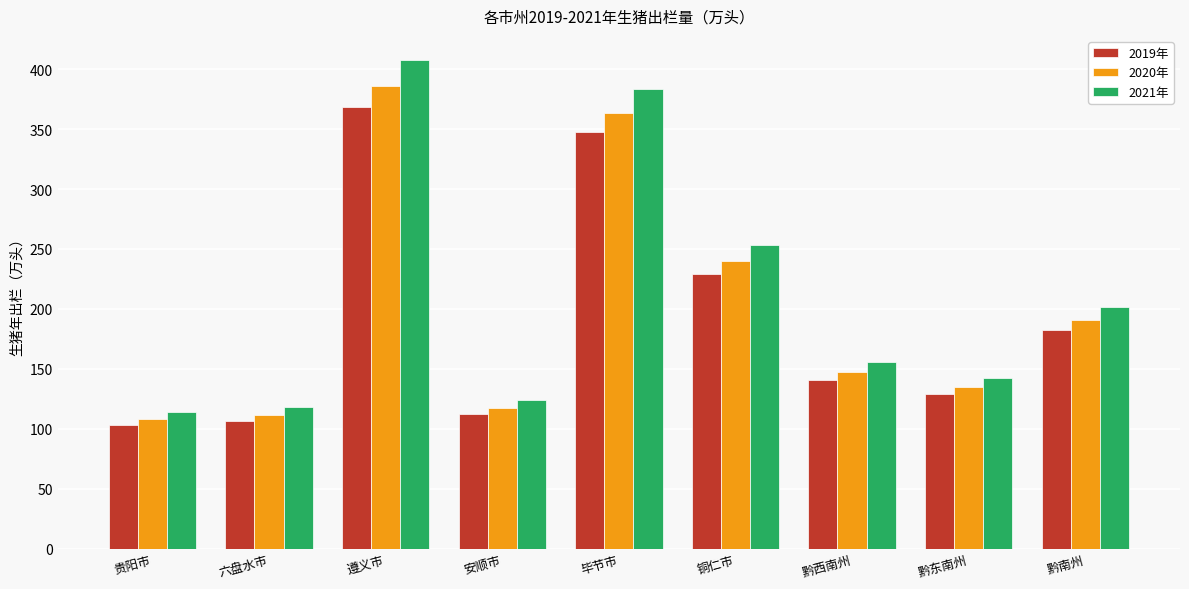

At which label does 2019年 first exceed 140?

遵义市